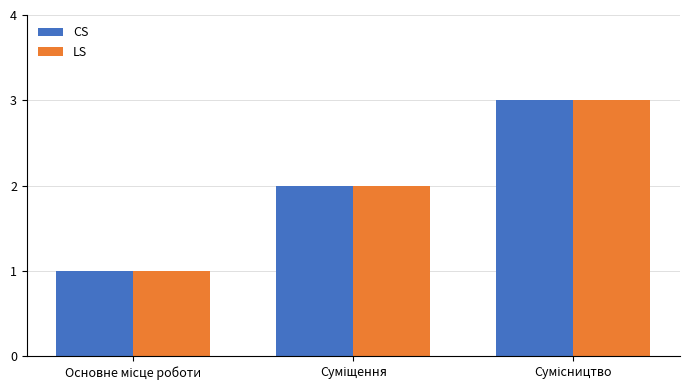

What are all the series names shown in the legend?

CS, LS